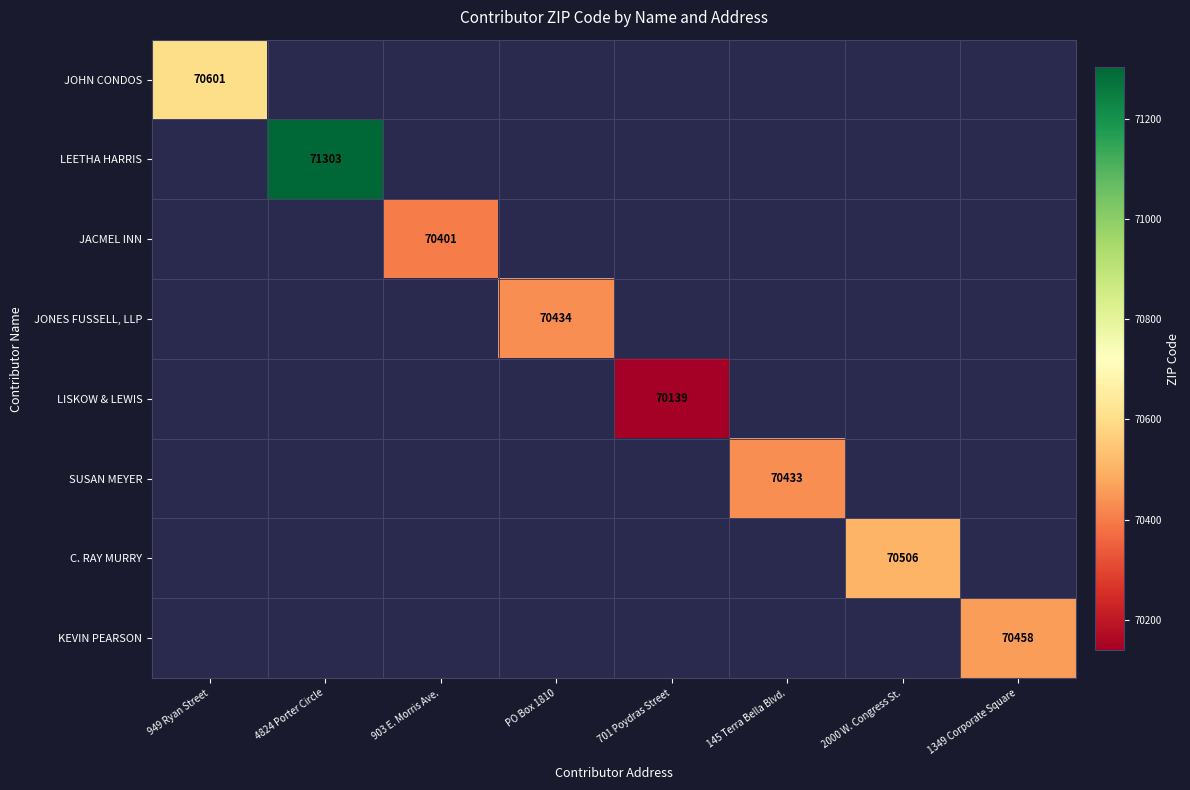

Is it true that LISKOW & LEWIS equals 70139 at 701 Poydras Street?

True